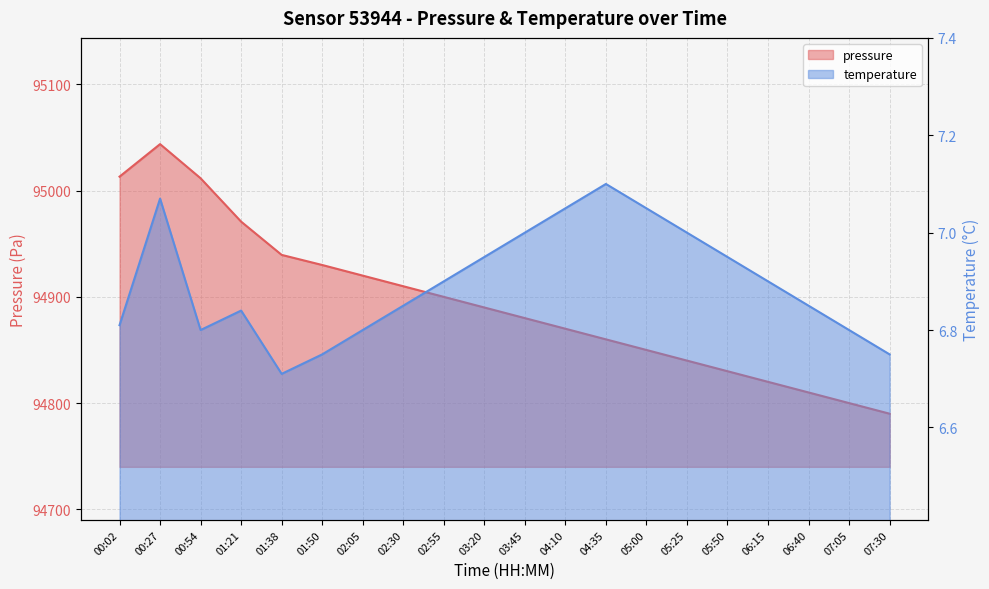

How many lines are shown in the chart?

2